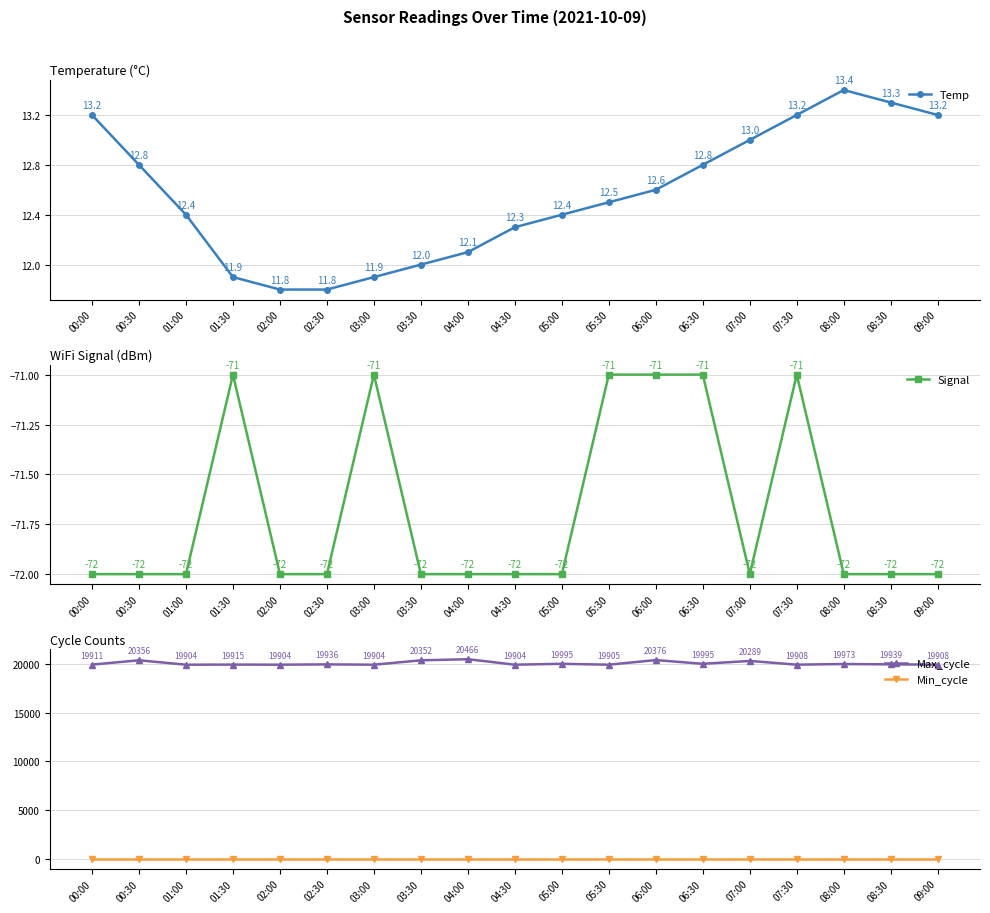

Does the chart display data point markers on the line(s)?

Yes